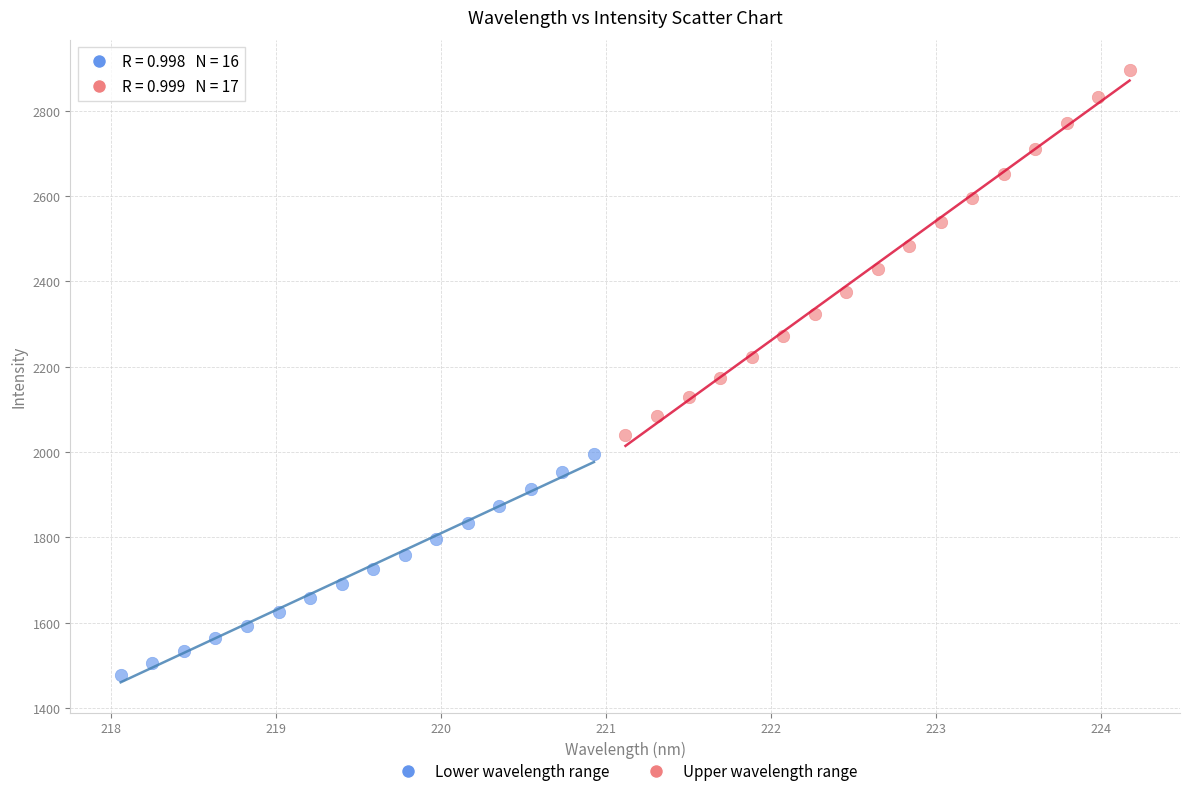

Which series has the widest spread of Y values?

Upper wavelength range